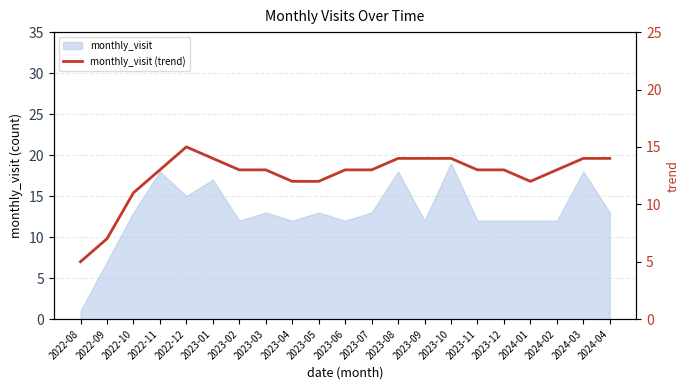

Is it true that monthly_visit equals 29 at 2023-01?

False